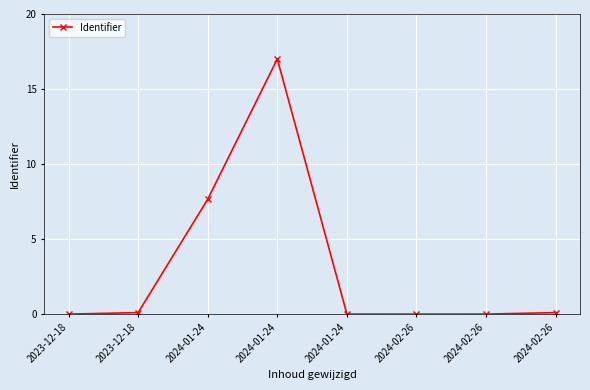

How many lines are shown in the chart?

1